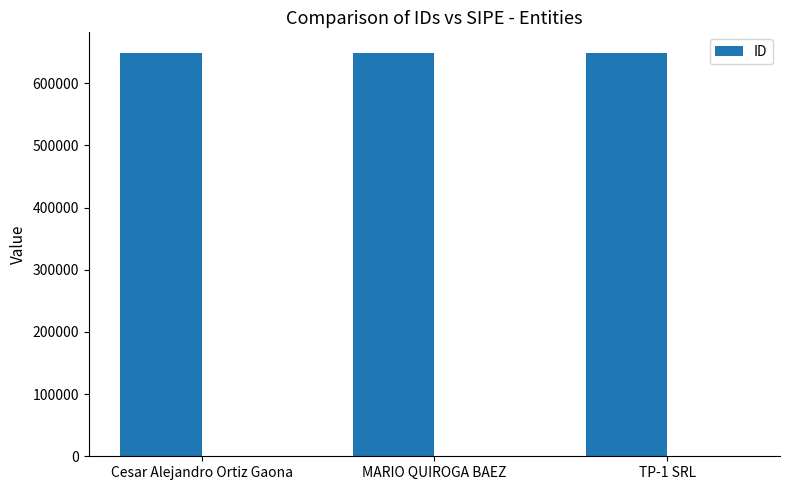

Reading left to right, what are all the values shown in this chart?

649253	649251	649252